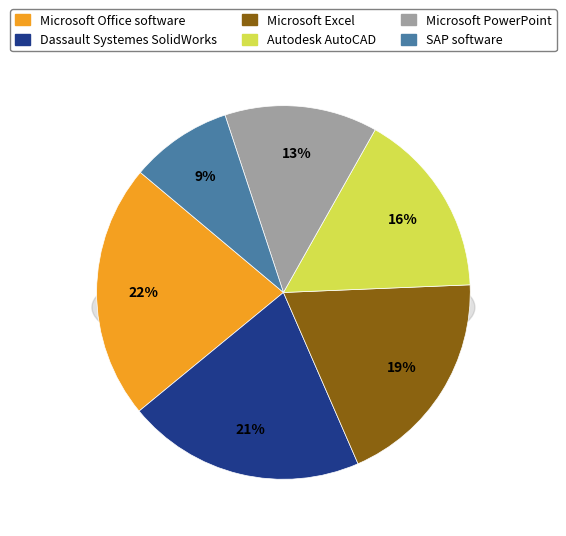

How many segments does this pie chart have?

6